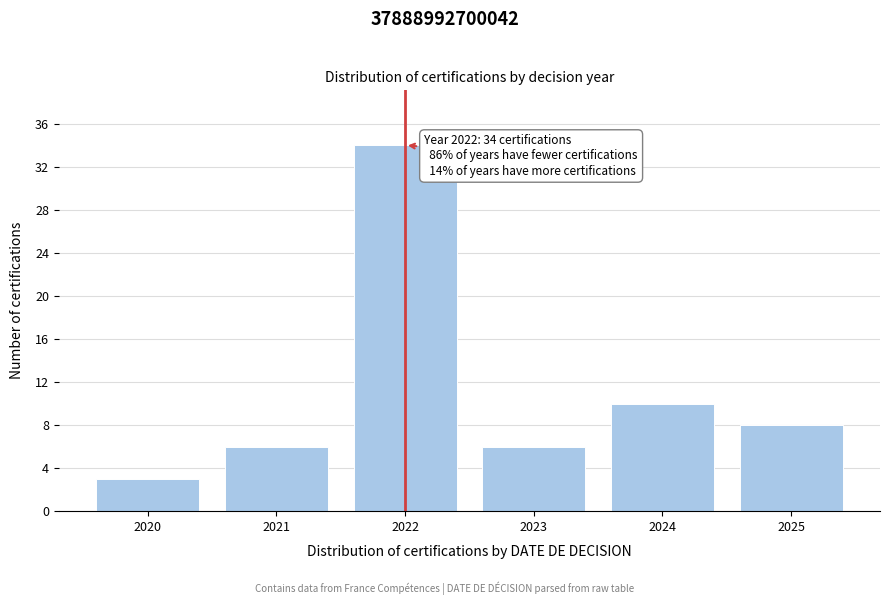

Reading left to right, transcribe all the data shown in this chart.

2020=3	2021=6	2022=34	2023=6	2024=10	2025=8